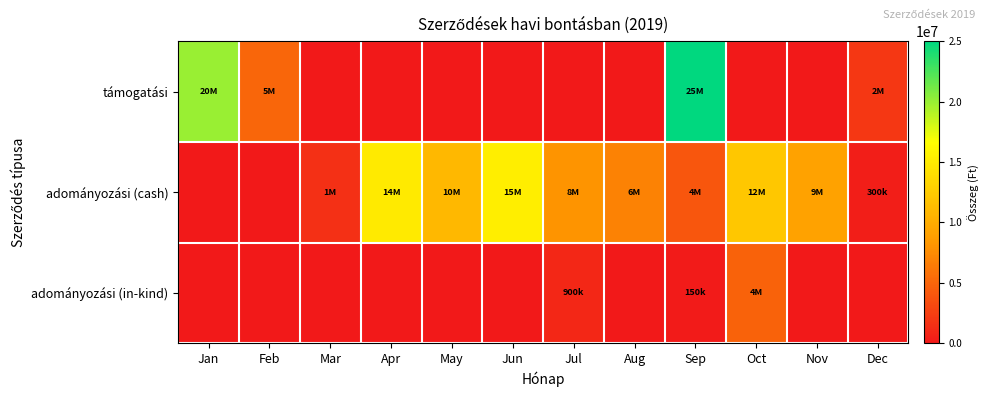

Between May and Apr, which is larger?

May